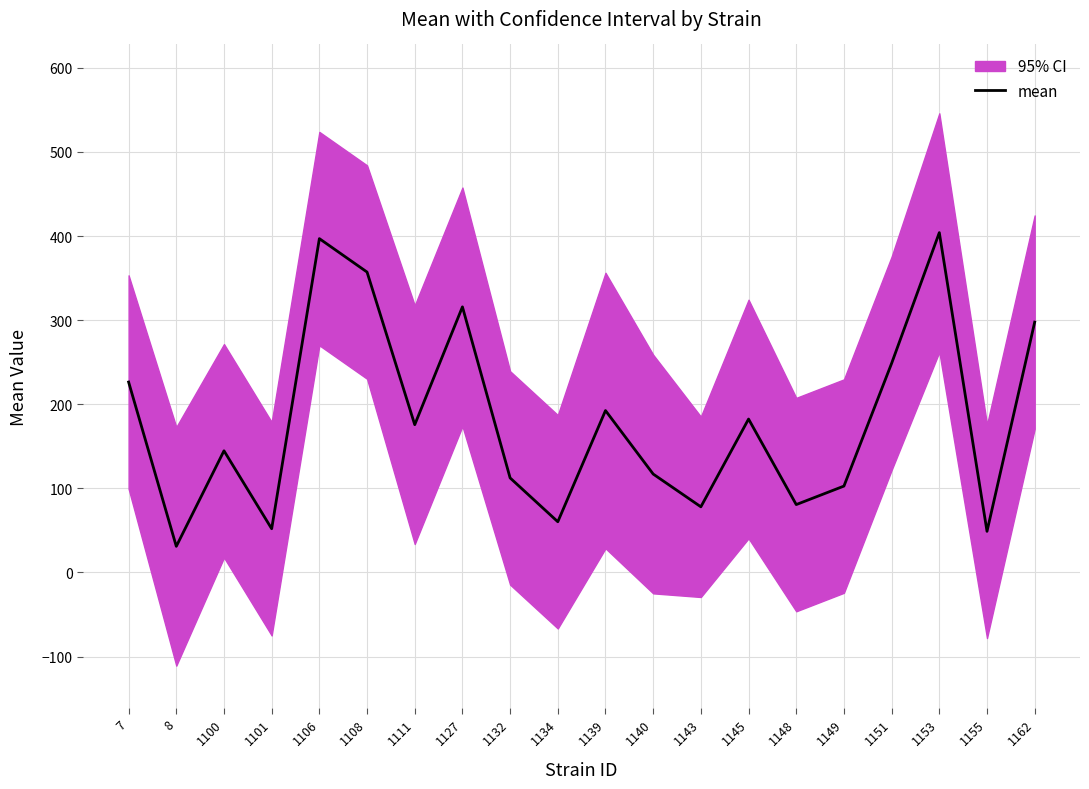

What is the greatest value displayed?

404.0